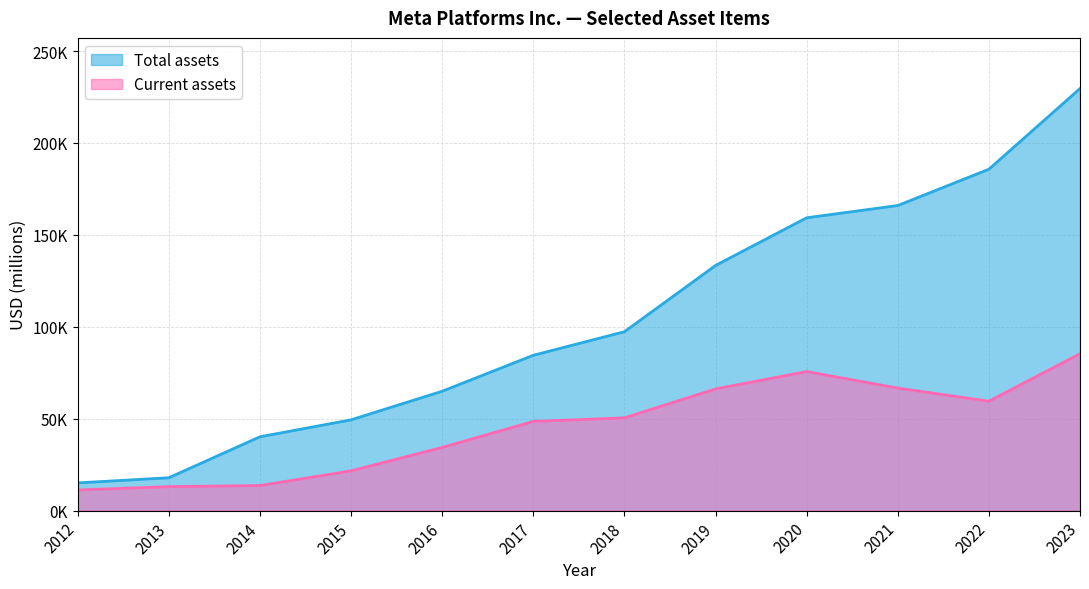

List the series in order of their peak value, highest first.

Total assets, Current assets